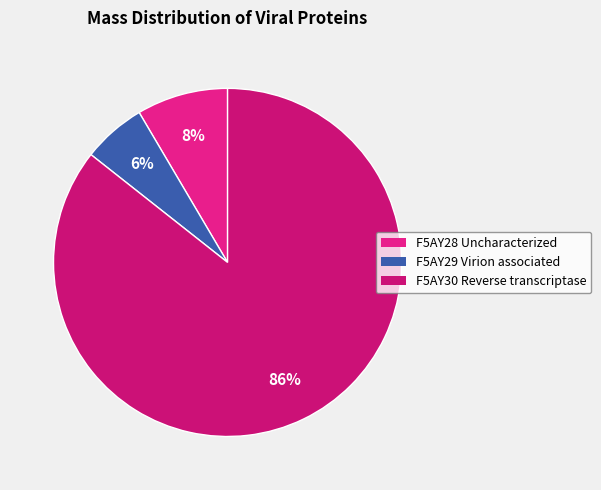

To the nearest percent, what percentage of the pie is F5AY28 Uncharacterized?

8%